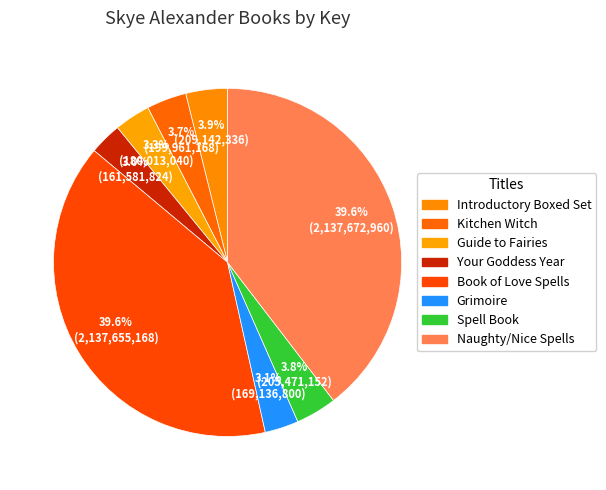

How many slices are in this pie chart?

8